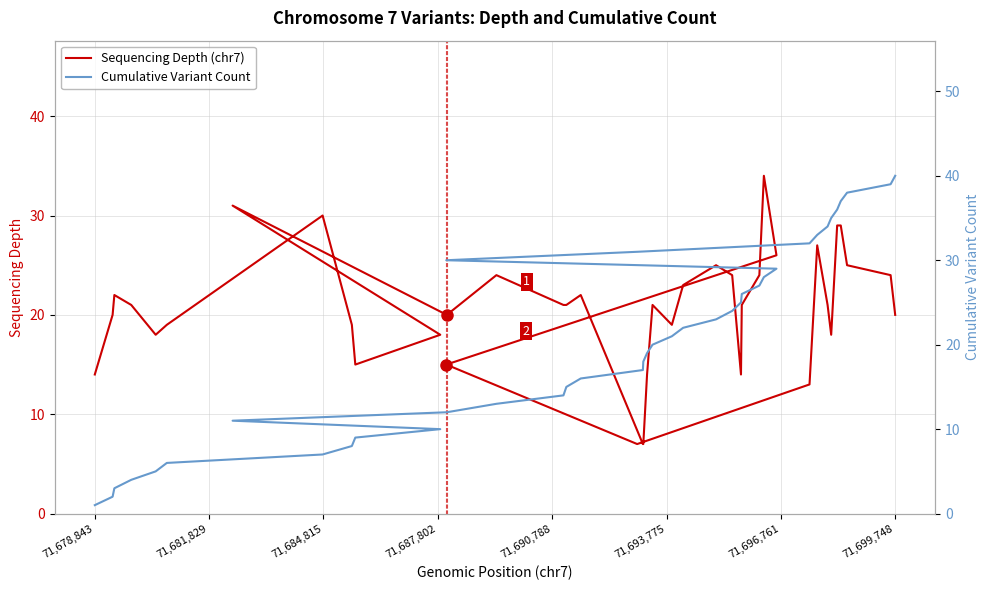

Count the number of categories in the chart.

40